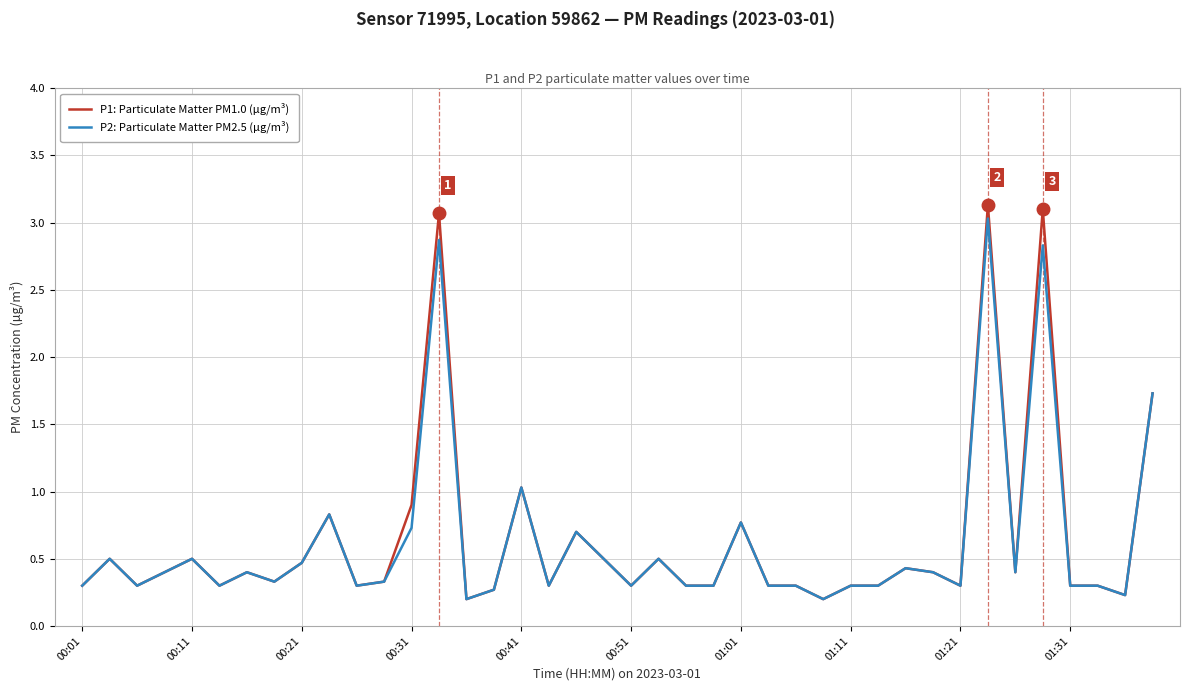

Which series has the widest spread of values?

P1: Particulate Matter PM1.0 (µg/m³)